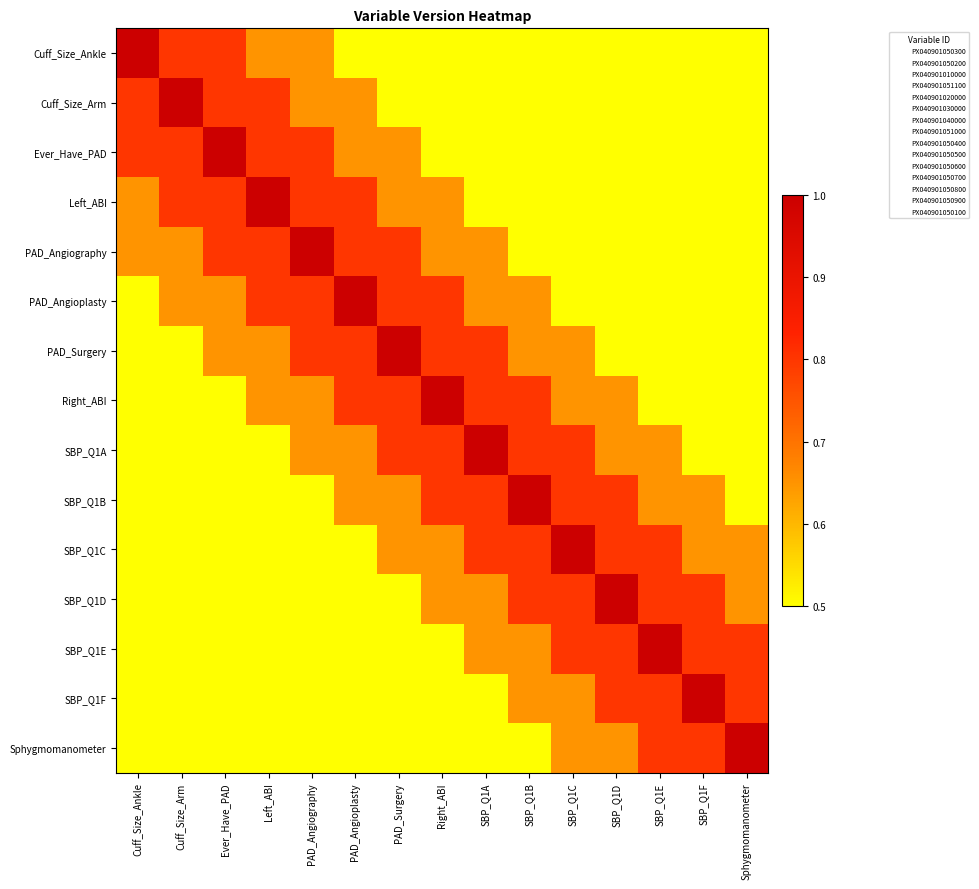

At how many categories does at least one series exceed 0?

15